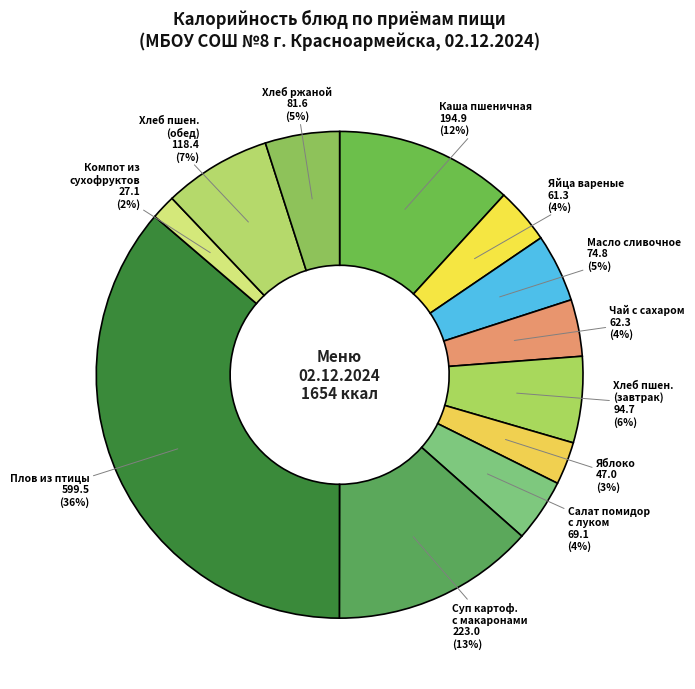

To the nearest percent, what is the average slice percentage?

8%